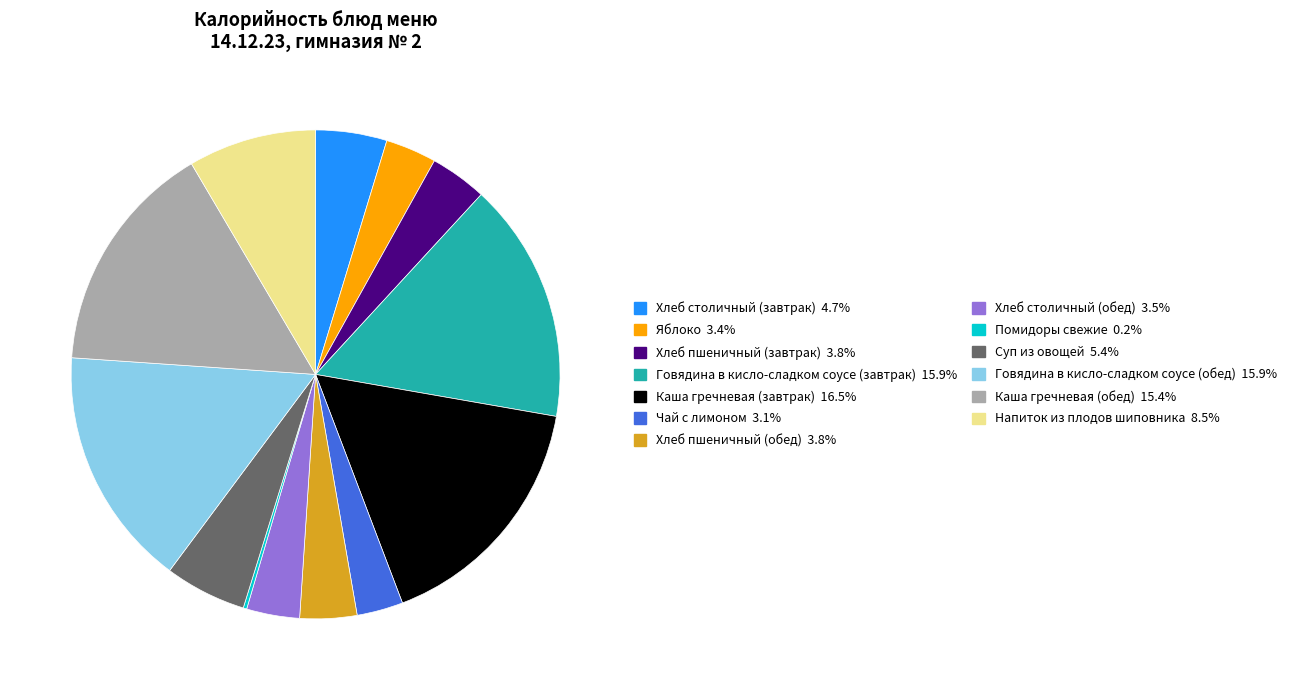

Is there a majority slice in this chart?

No